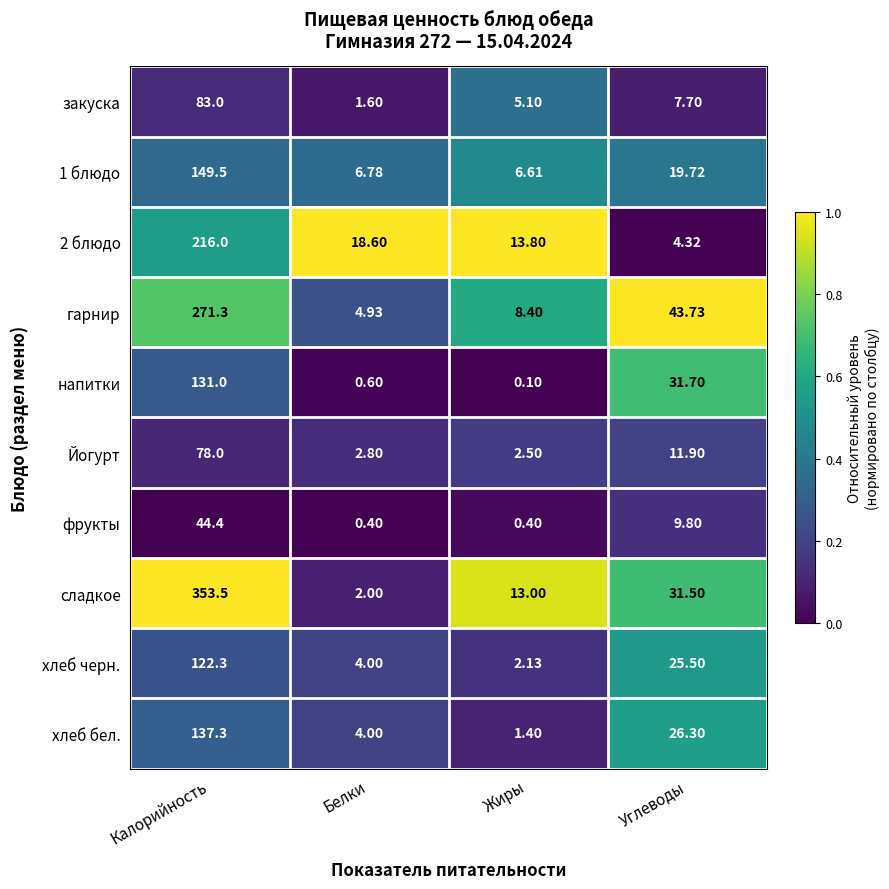

Where is фрукты nearest to the value 22?

Углеводы